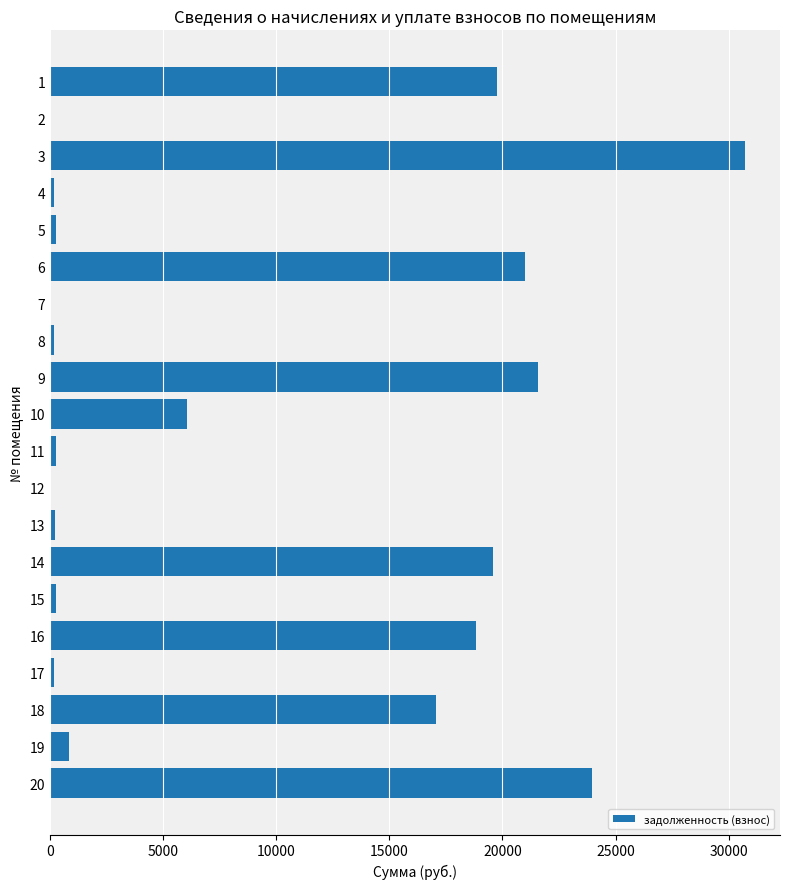

Between 17 and 9, which is larger?

9